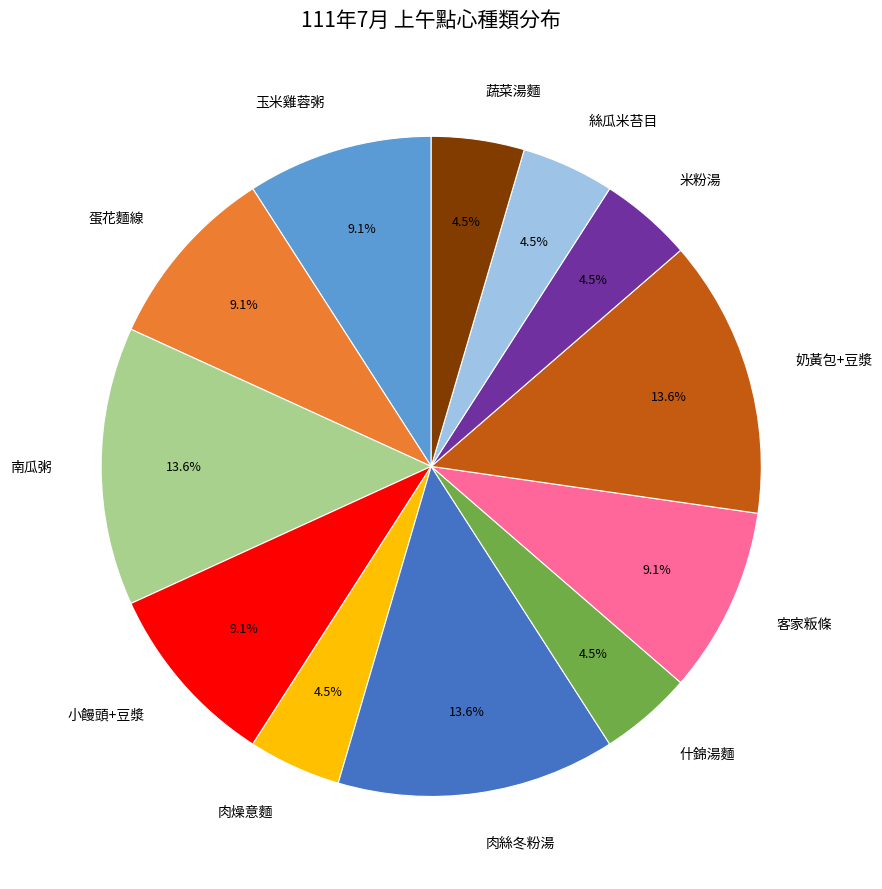

Which has a higher value, 蔬菜湯麵 or 客家粄條?

客家粄條